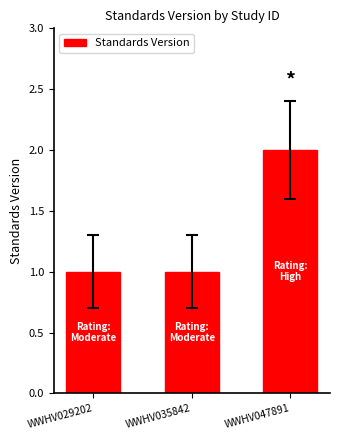

What value does the data have at WWHV035842?

1